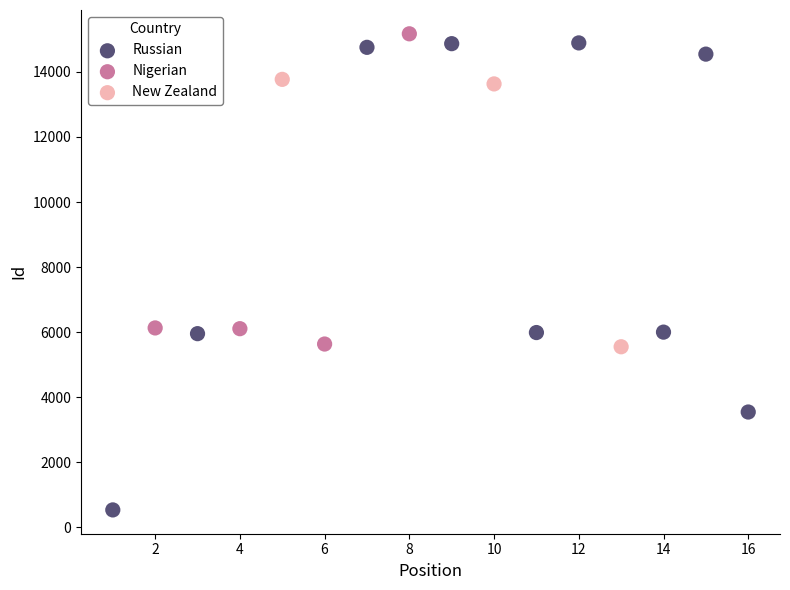

Which series has the widest spread of Y values?

Russian